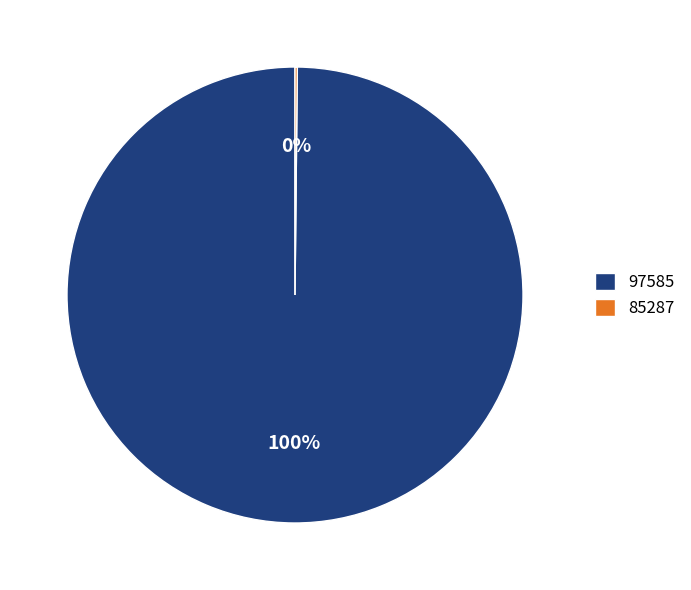

To the nearest percent, what is the difference between the largest and smallest slice percentages?

100%